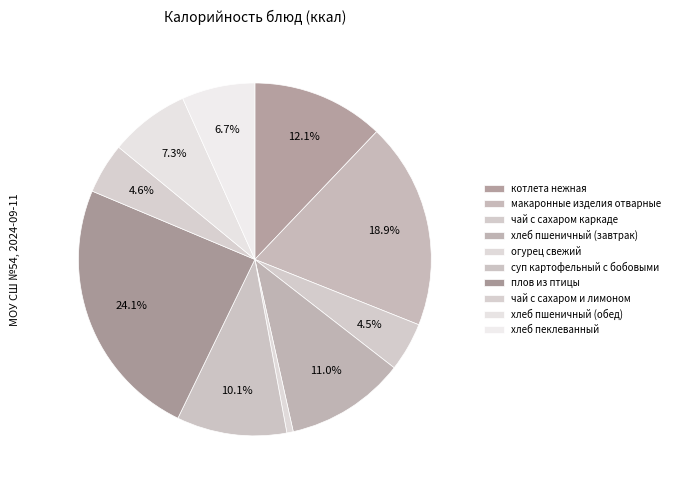

To the nearest percent, what portion does огурец свежий represent?

1%